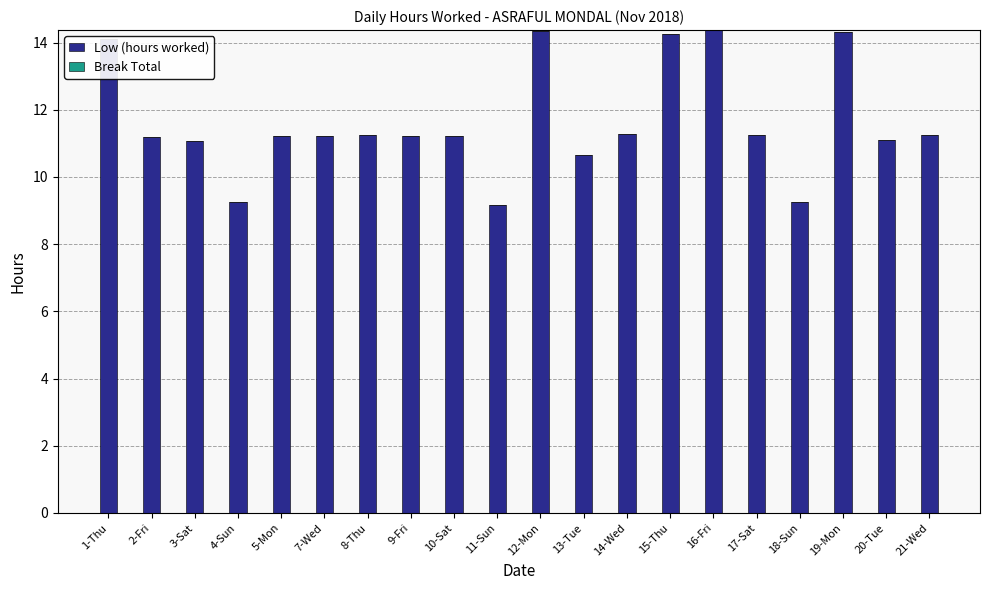

What is the sum of the values at 14-Wed and 4-Sun?

20.5